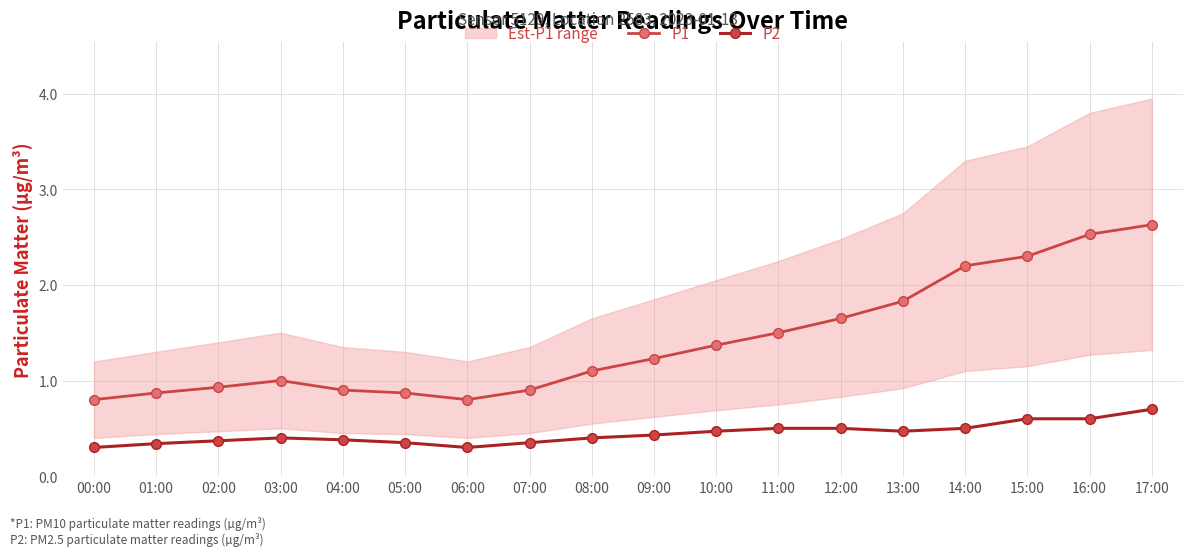

Does the chart have visible grid lines?

Yes